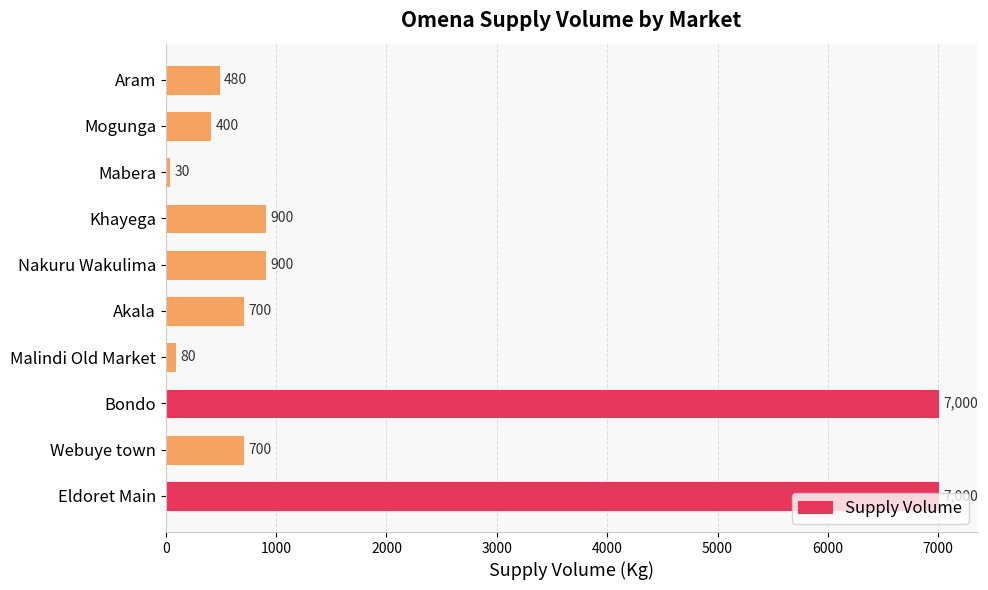

Read the value at Khayega, to the nearest 50.

900